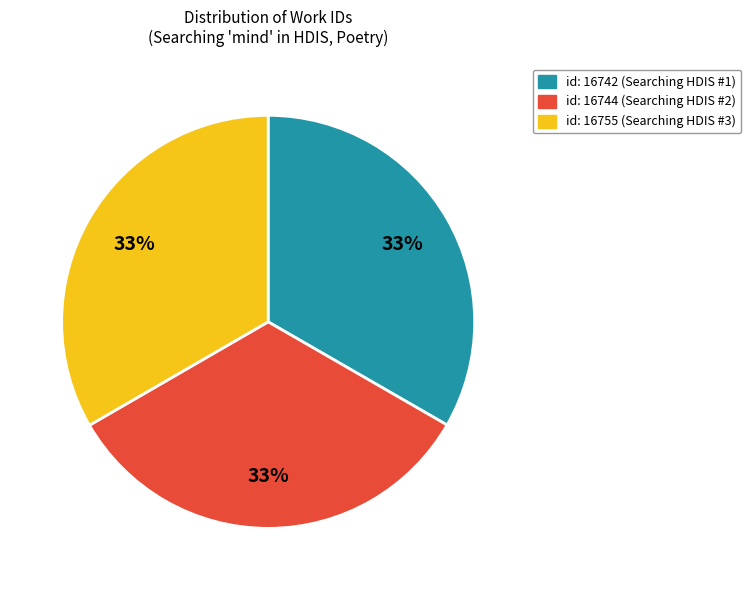

To the nearest percent, what is the average slice percentage?

33%